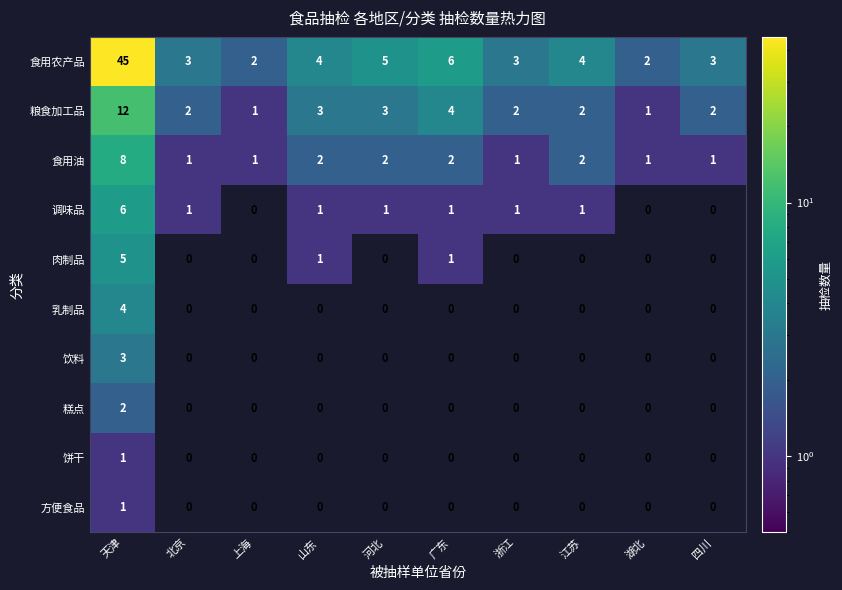

Which category has the highest value across all series?

天津